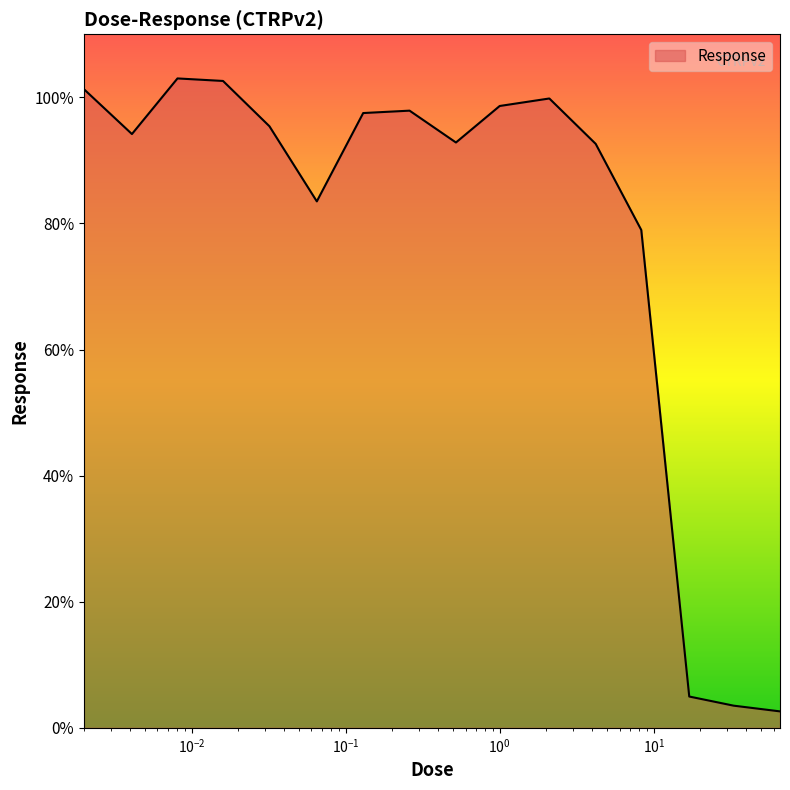

What is the minimum value shown in the chart?

2.6